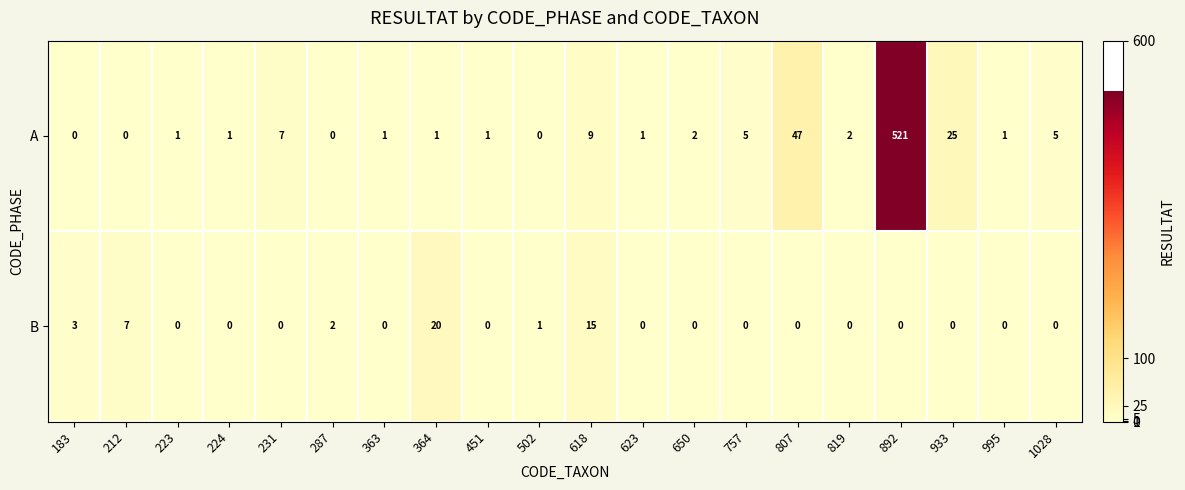

True or false: A has a value of 5 at 1028.

True